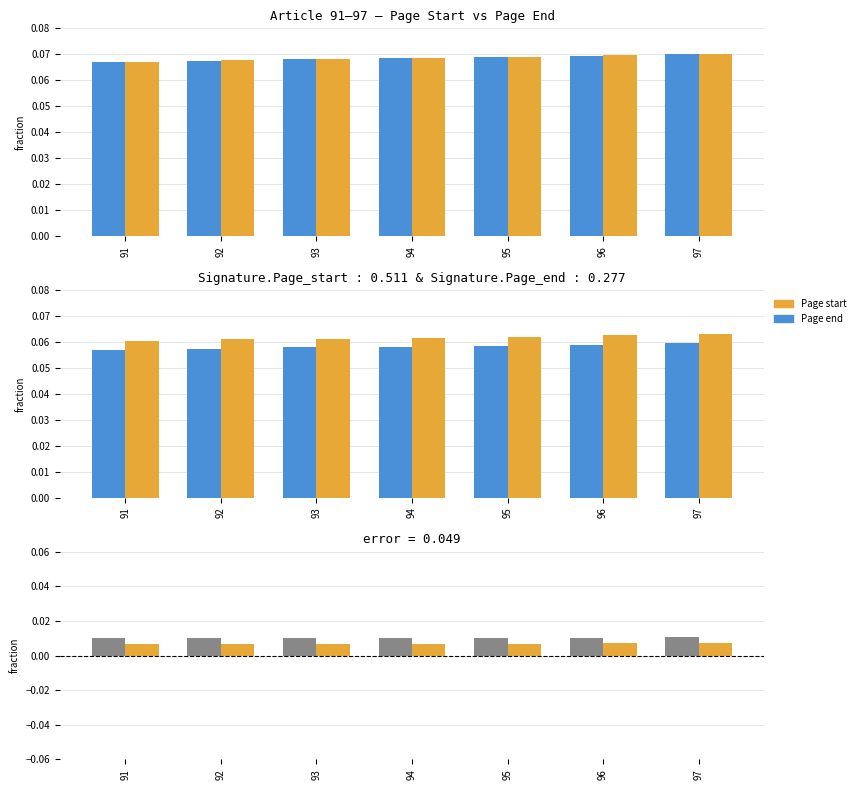

Which series has the largest range (max minus min)?

Page end